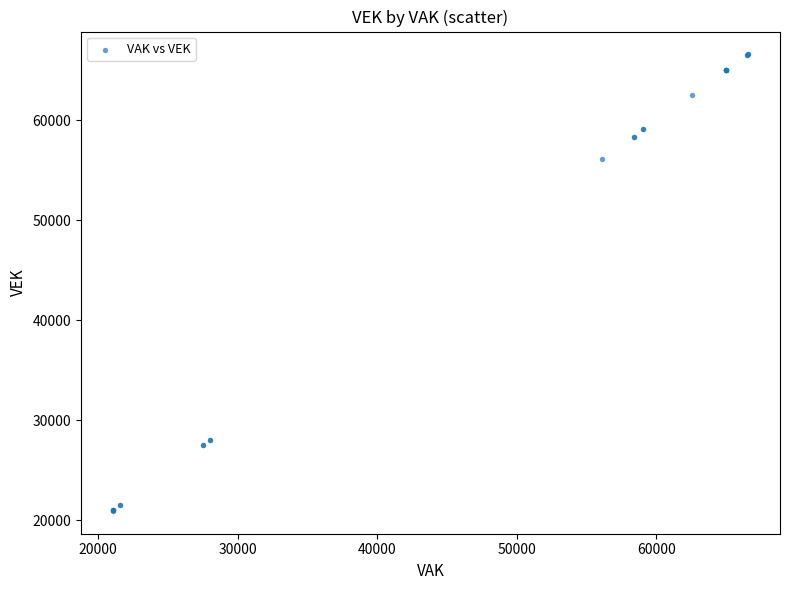

What Y value in the scatter plot is closest to 43772?

56104